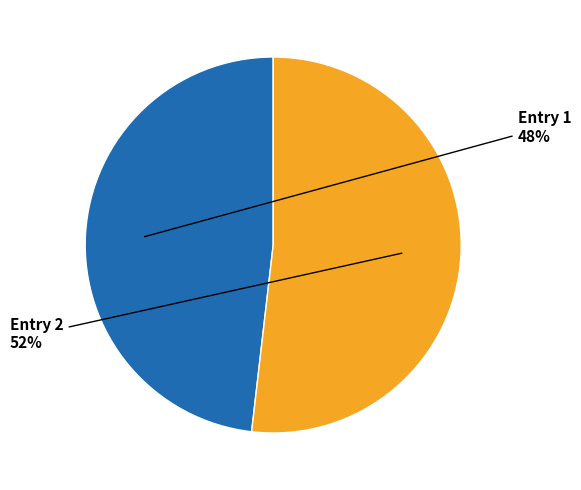

Combined, do Entry 1 and Entry 2 account for over 50%?

Yes